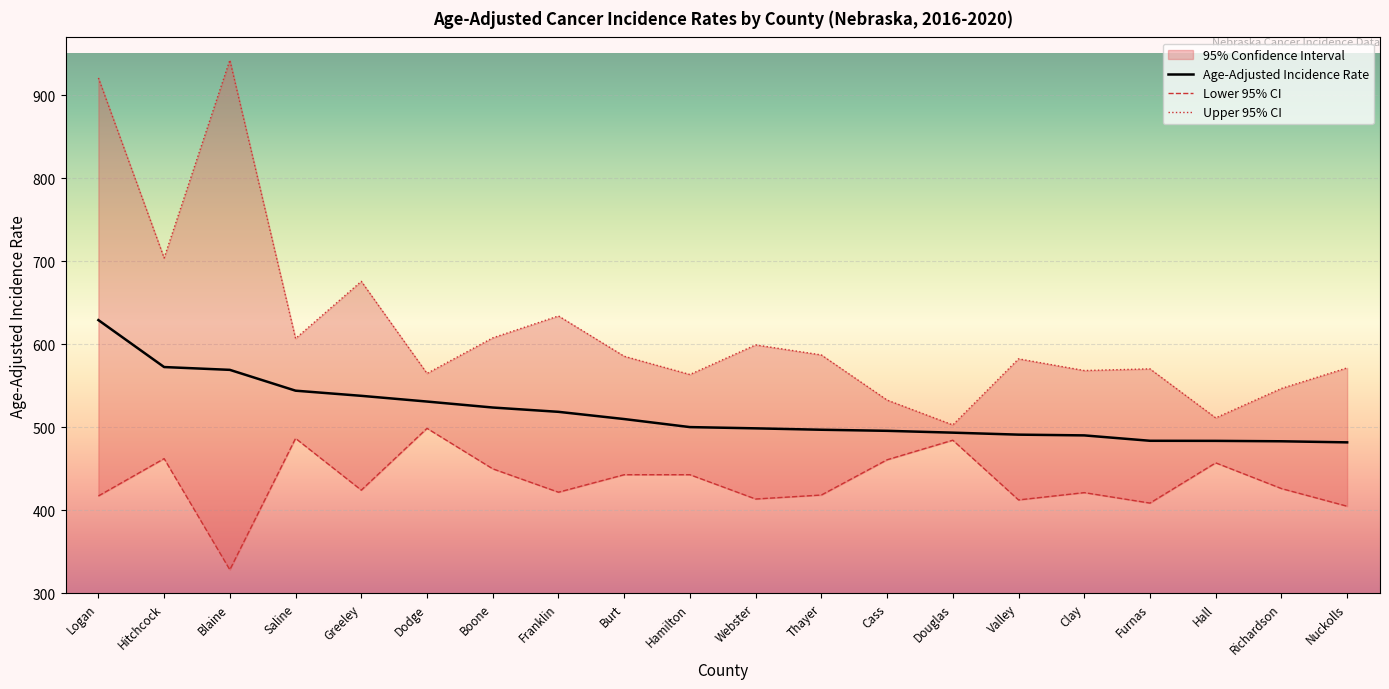

How many lines are shown in the chart?

3